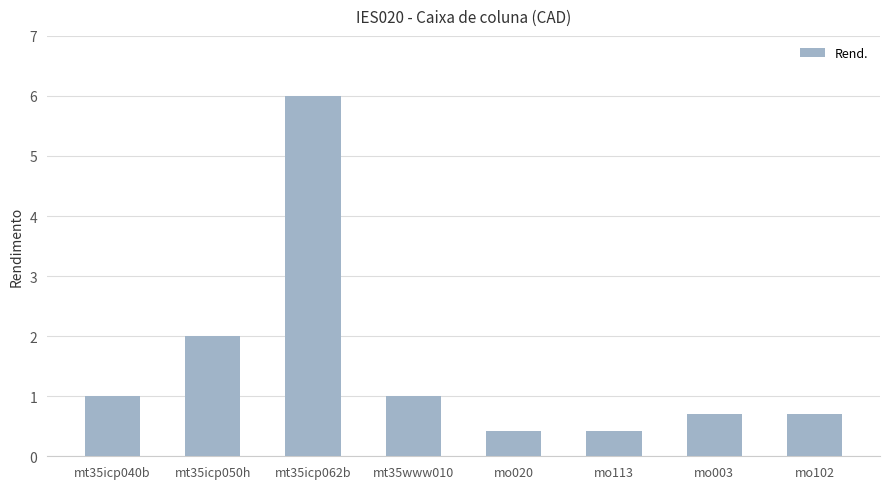

How many bars are there in total?

8